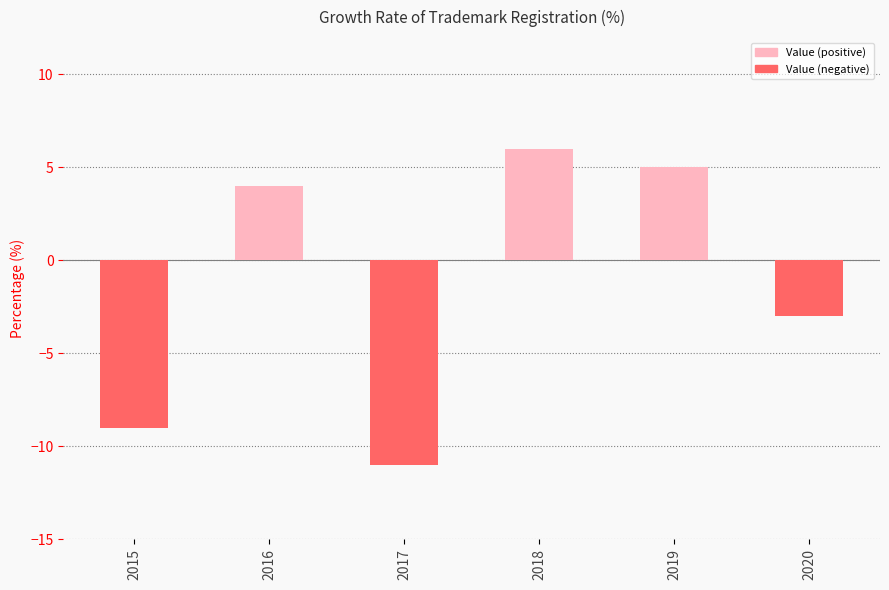

At which label is the value closest to -2?

2020